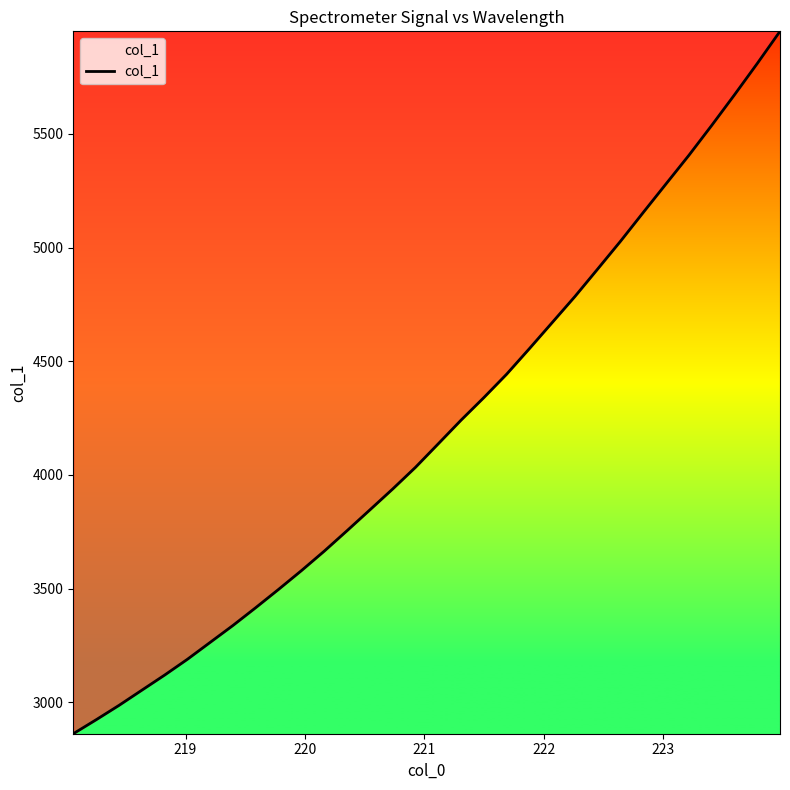

What is the greatest value displayed?

5950.4